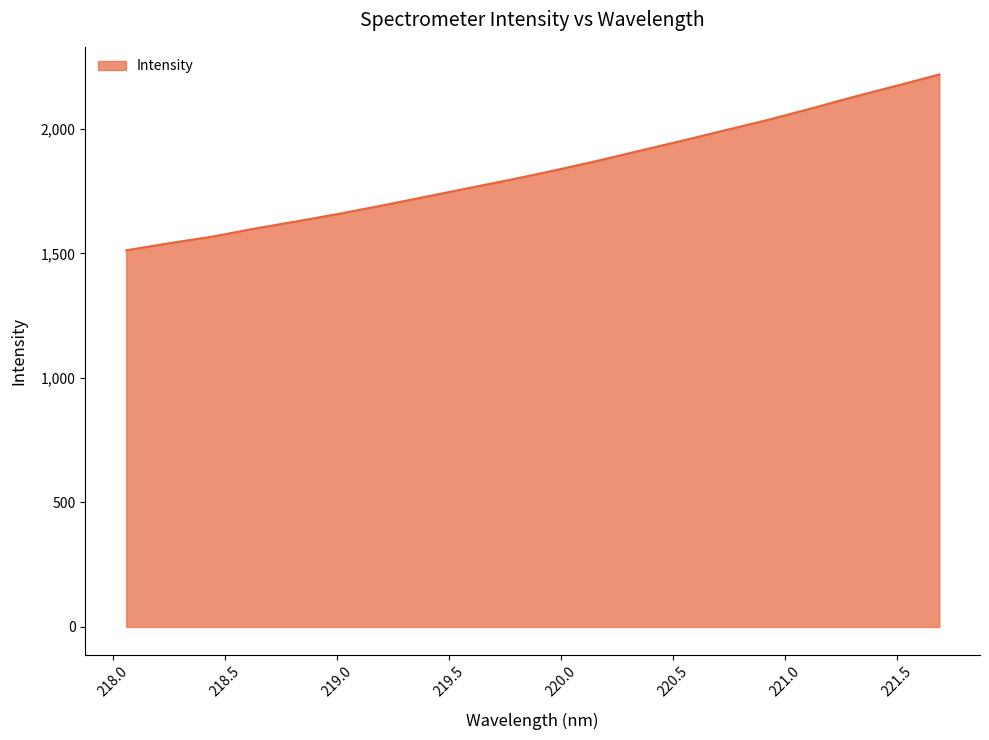

What is the difference between the maximum and minimum values?

706.0